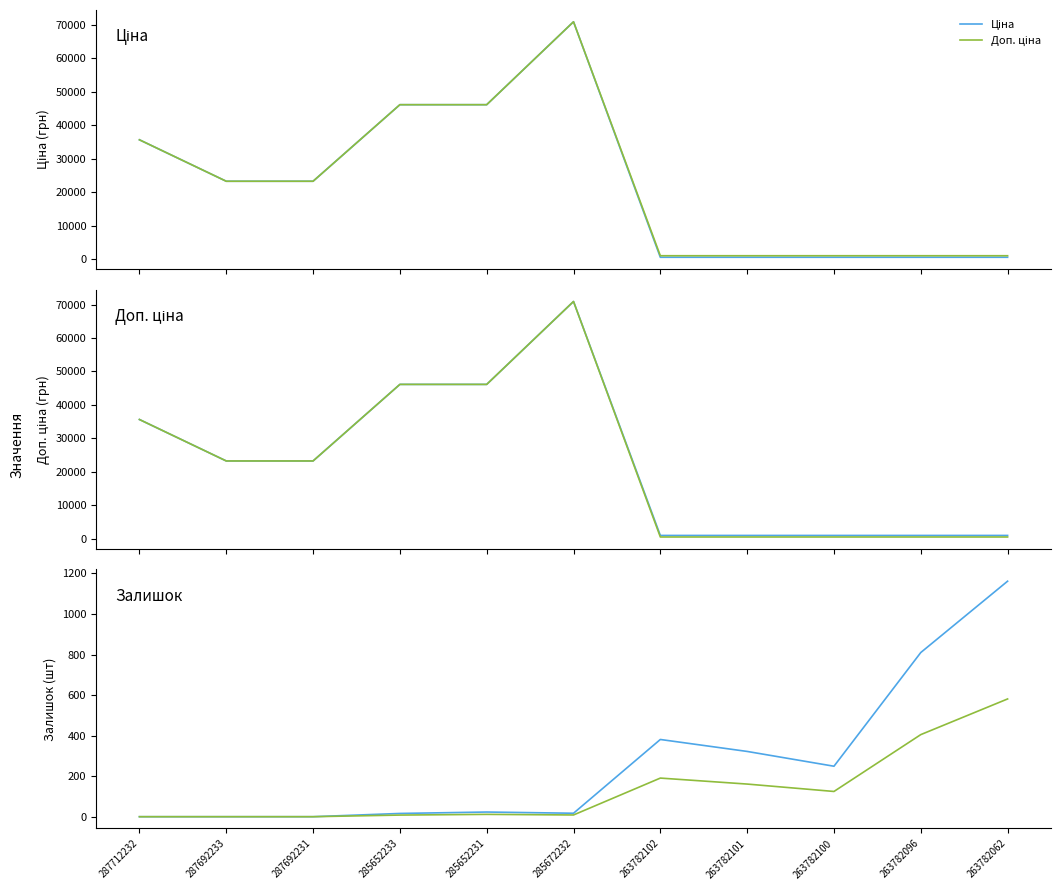

Which category has the highest value in the Залишок ×0.5 series?

263782062